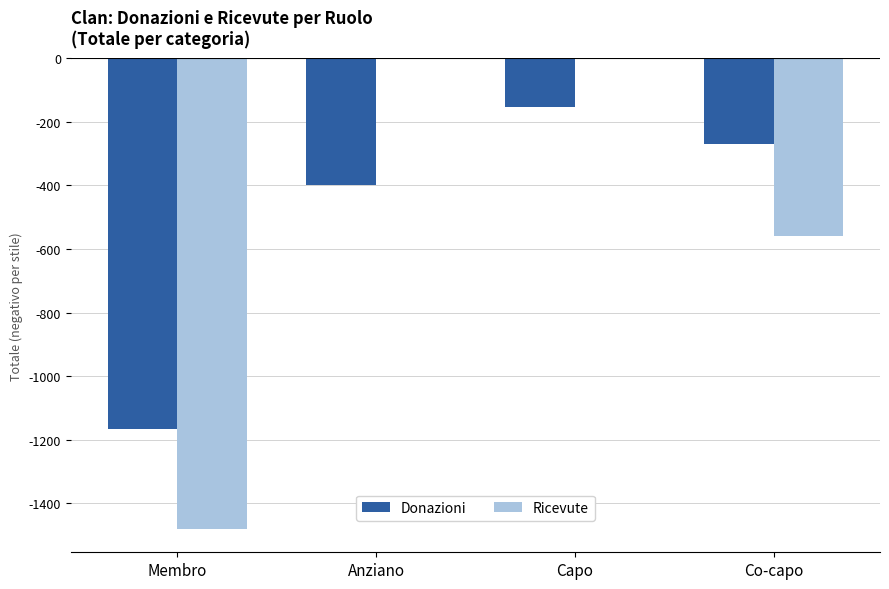

Which series has the widest spread of values?

Ricevute